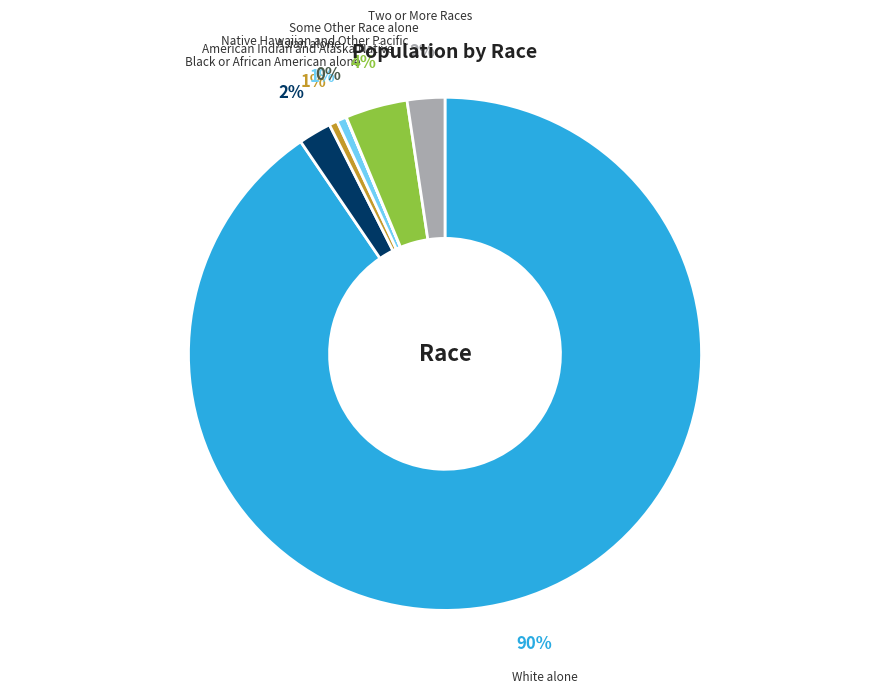

Which category accounts for the majority?

White alone